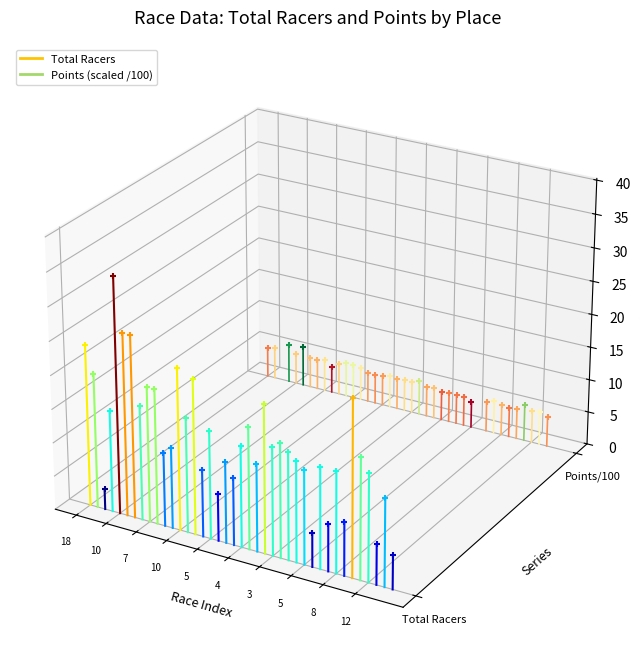

Which series contains the lowest Y value?

Total Racers